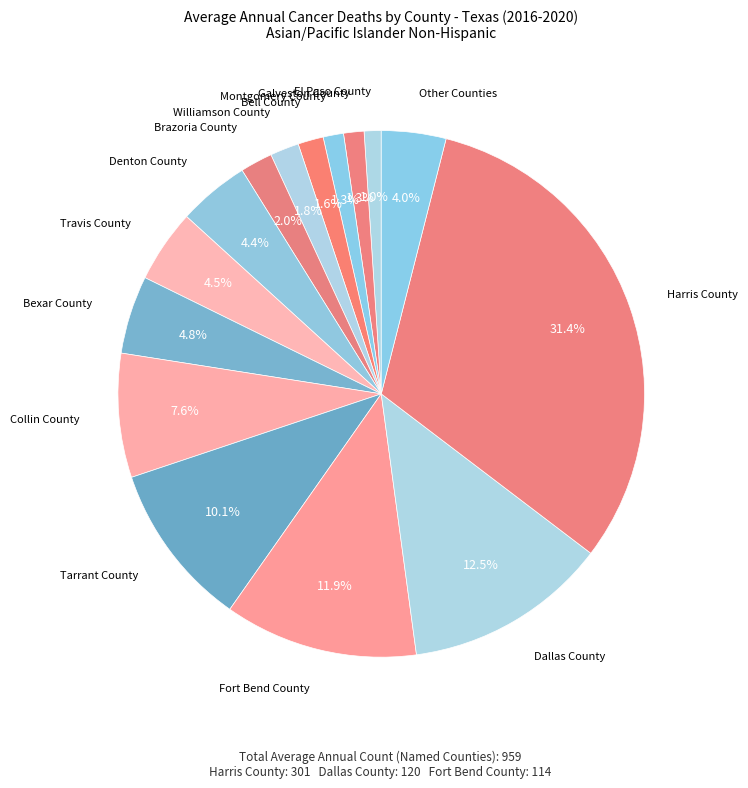

Combined, do Fort Bend County and Tarrant County account for over 50%?

No